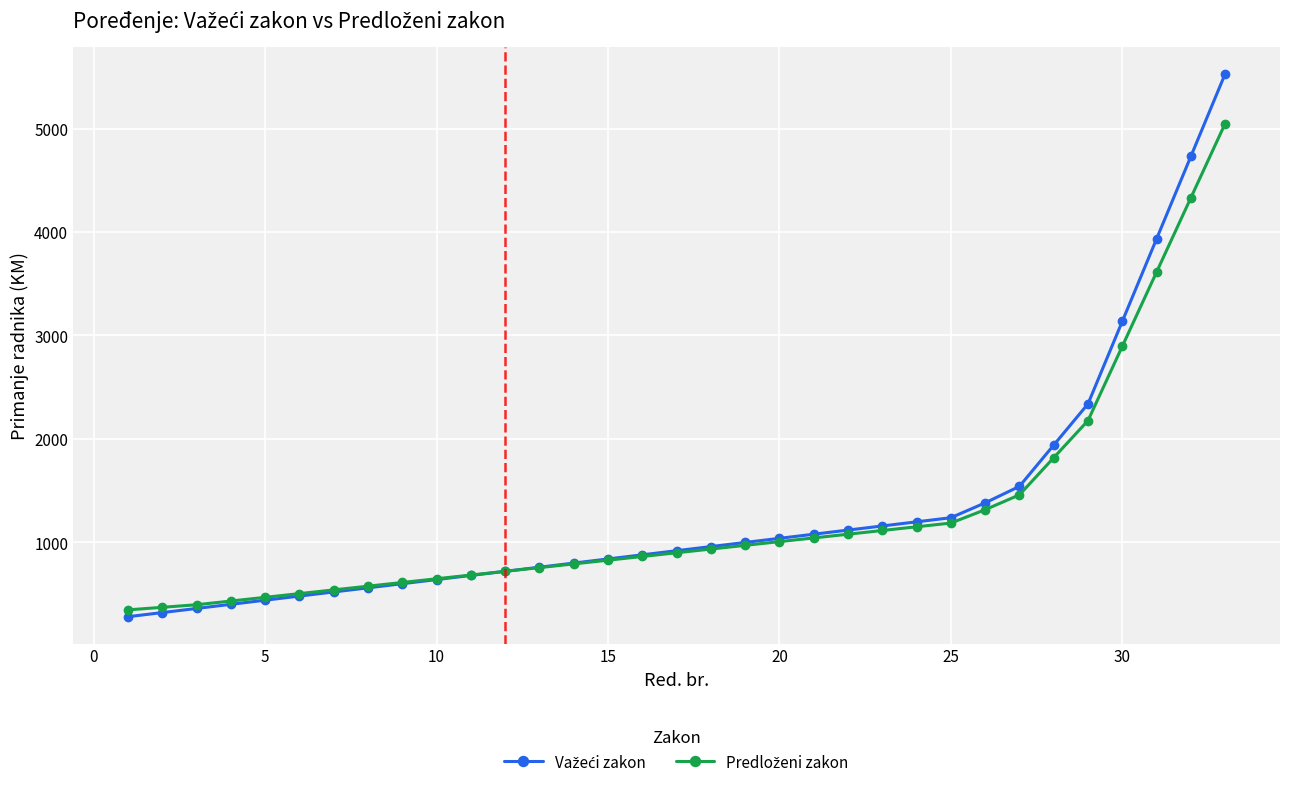

What is the minimum value shown in the chart?

281.3